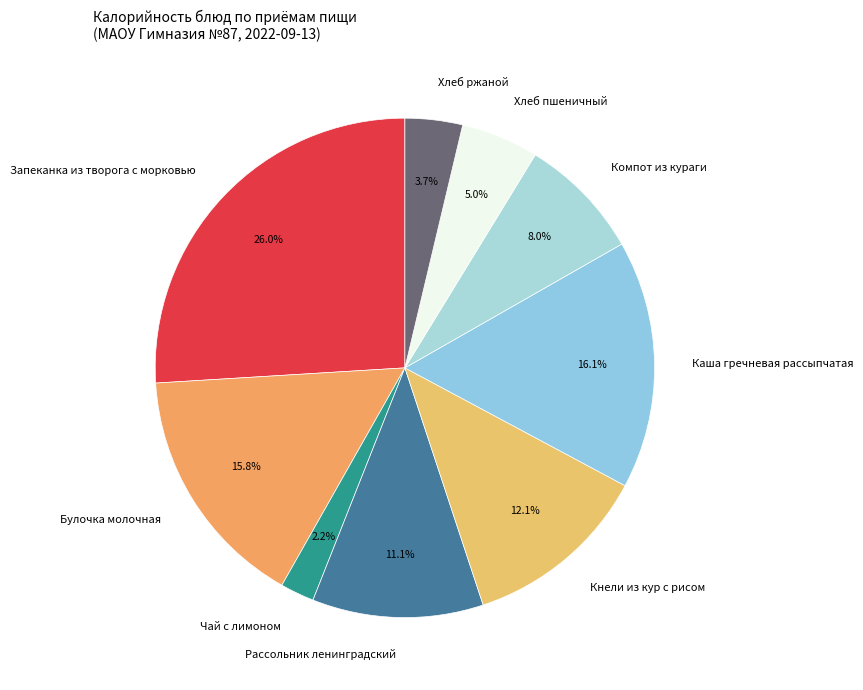

Which slice is the smallest?

Чай с лимоном